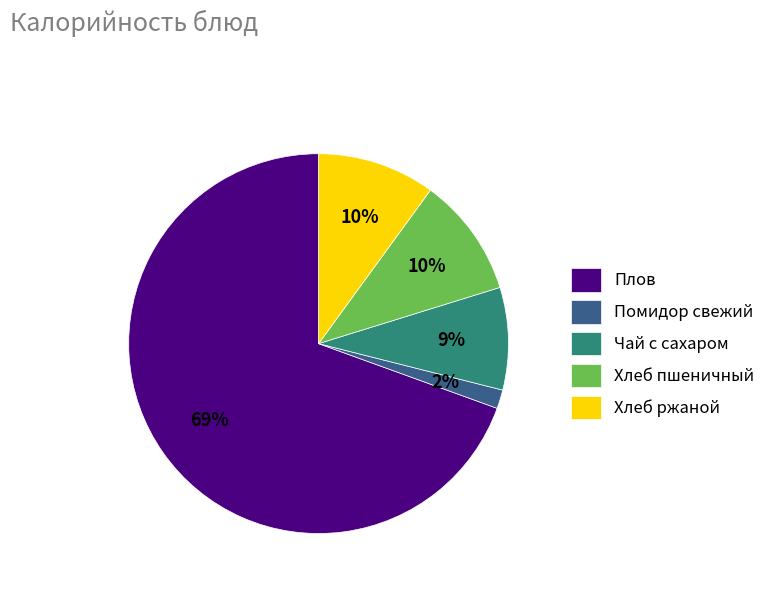

The Помидор свежий slice represents 2% of the pie. True or false?

True